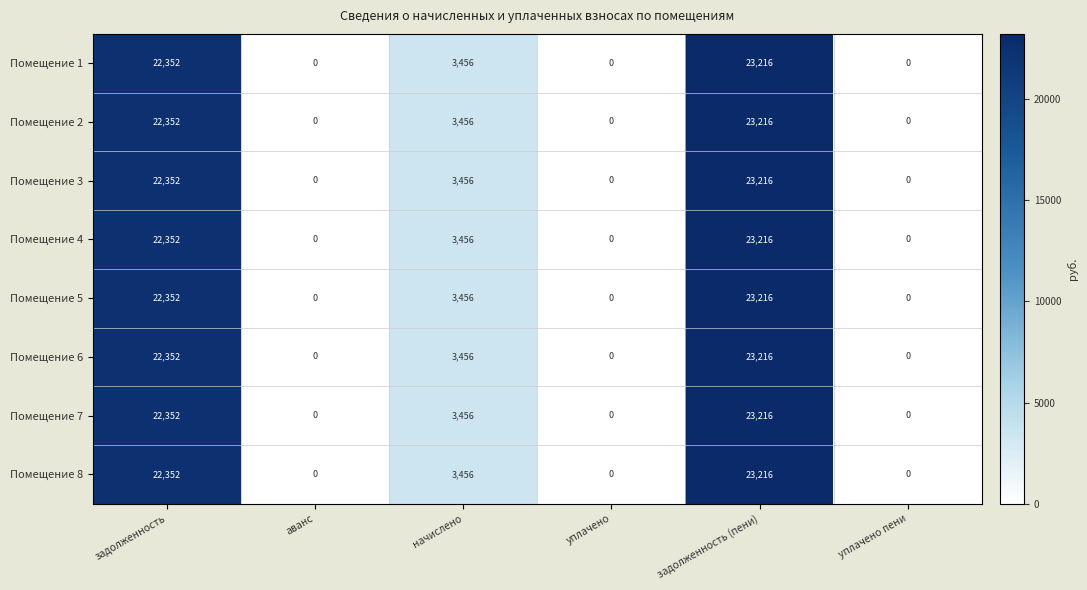

What is the difference between the maximum and minimum values in the Помещение 4 series?

23216